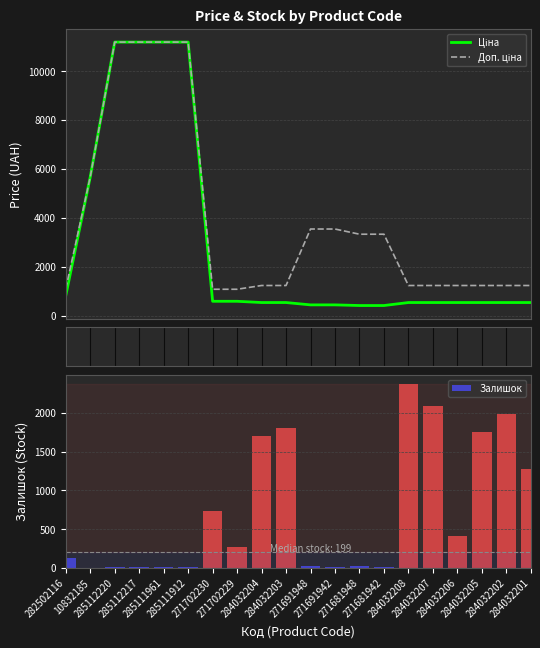

The Доп. ціна series shows 387.5 at 284032202. True or false?

False